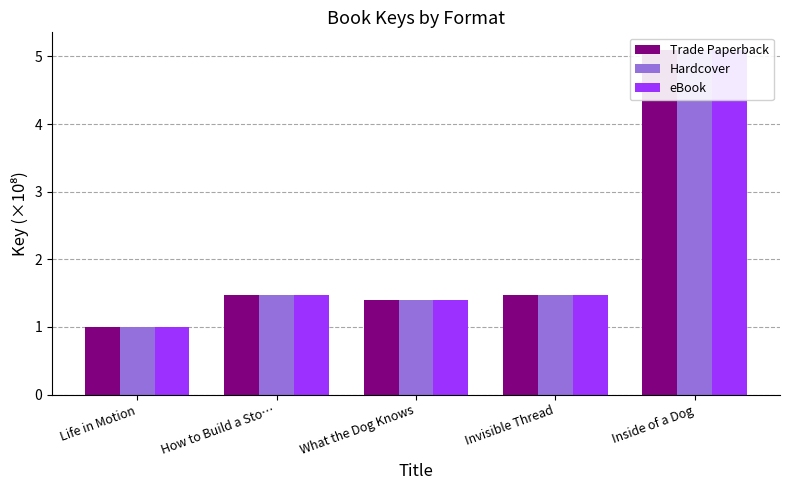

What is the difference between the Hardcover values at Invisible Thread and Life in Motion?

0.5